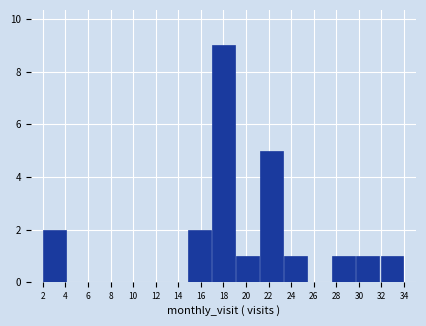

Over which range of the x-axis is the bar tallest?

17.0 to 19.0